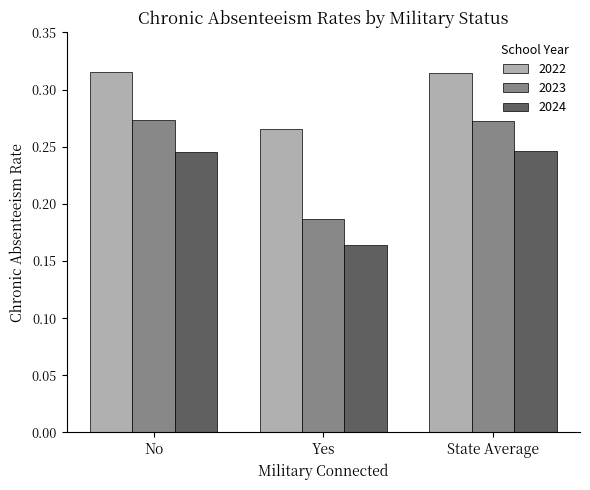

Which category has the lowest value in the 2024 series?

Yes